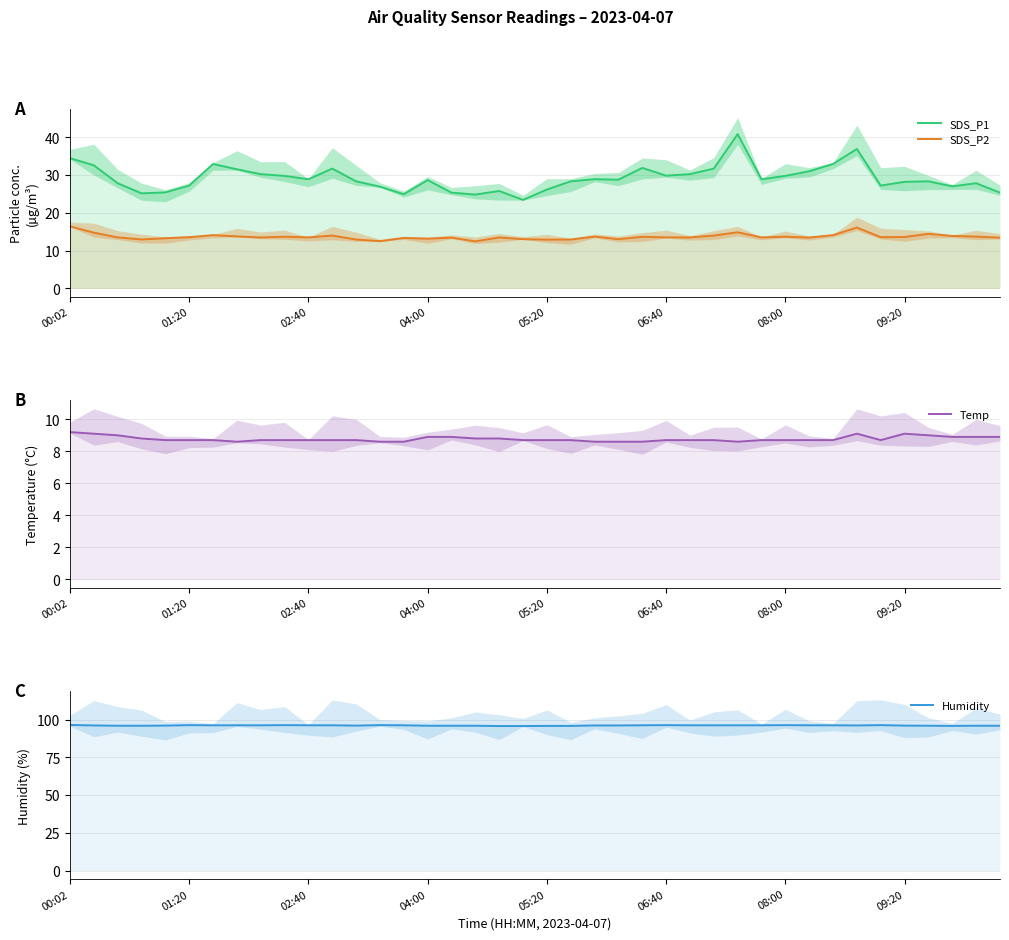

Which category has the highest value in the Humidity series?

00:02